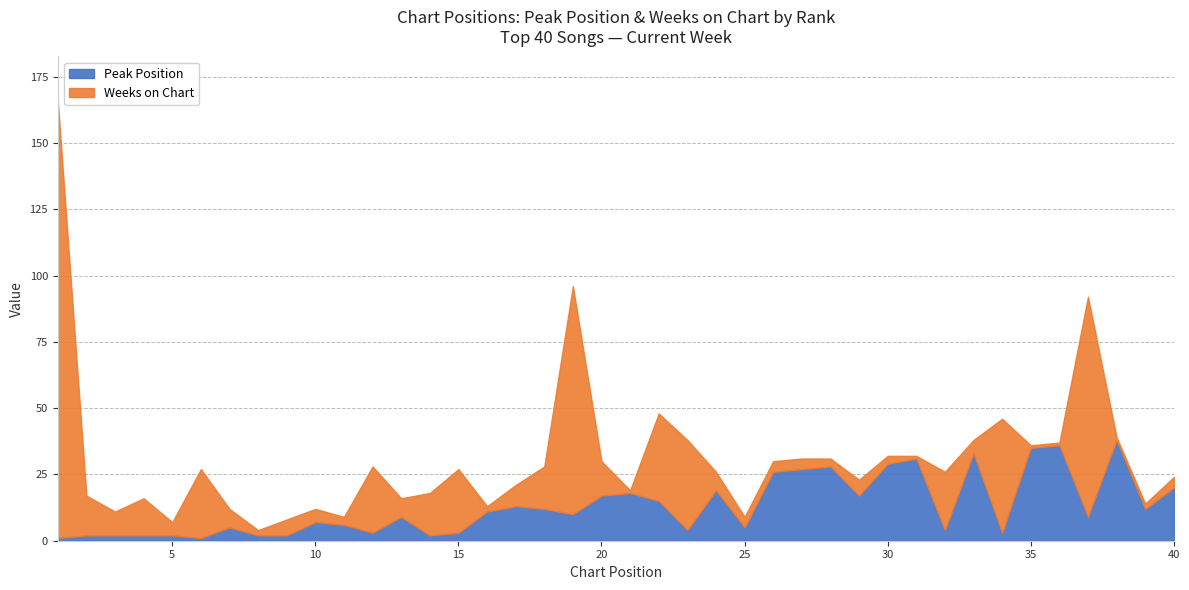

True or false: Weeks on Chart has a value of 14 at 3.

False